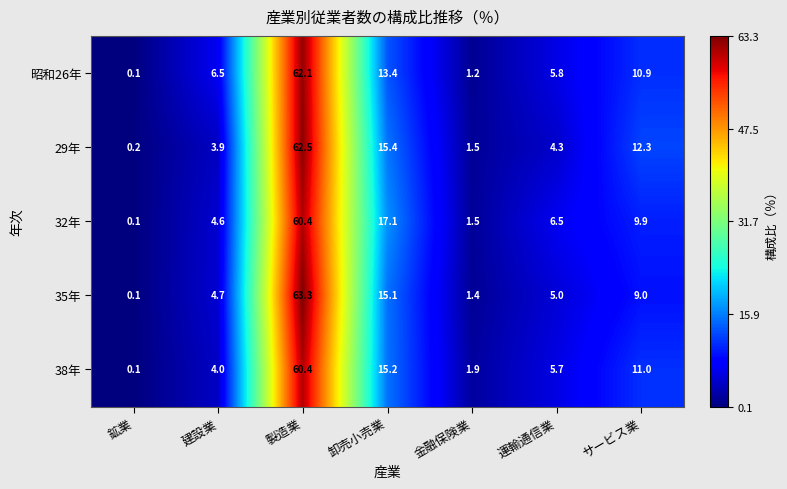

At which category does the chart reach its minimum across all series?

鉱業